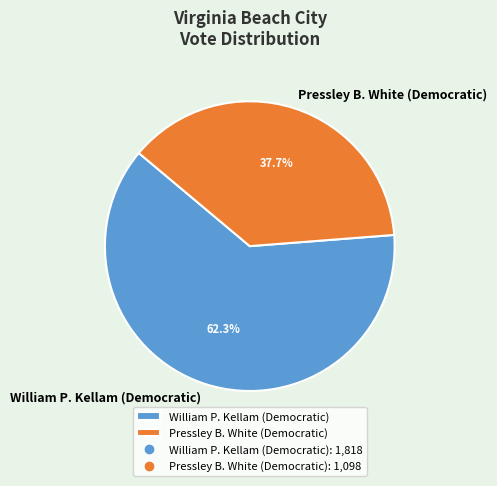

What portion of the pie excludes Pressley B. White (Democratic)?

62.3%